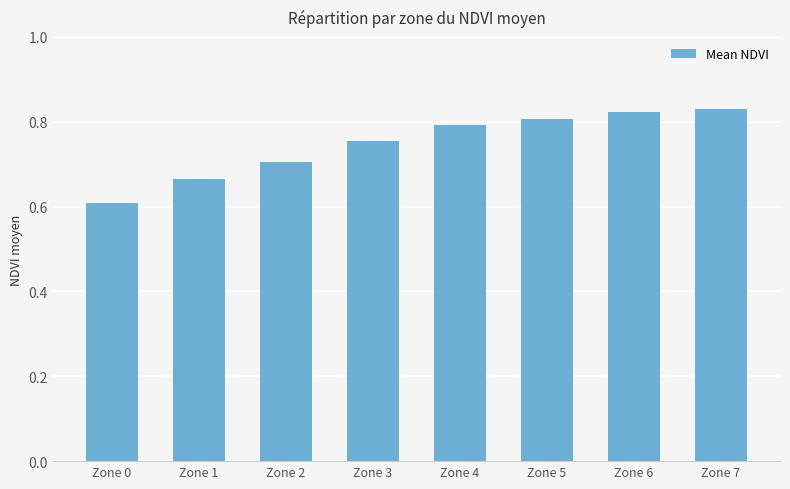

Rank the categories by value from lowest to highest.

Zone 0, Zone 1, Zone 2, Zone 3, Zone 4, Zone 5, Zone 6, Zone 7